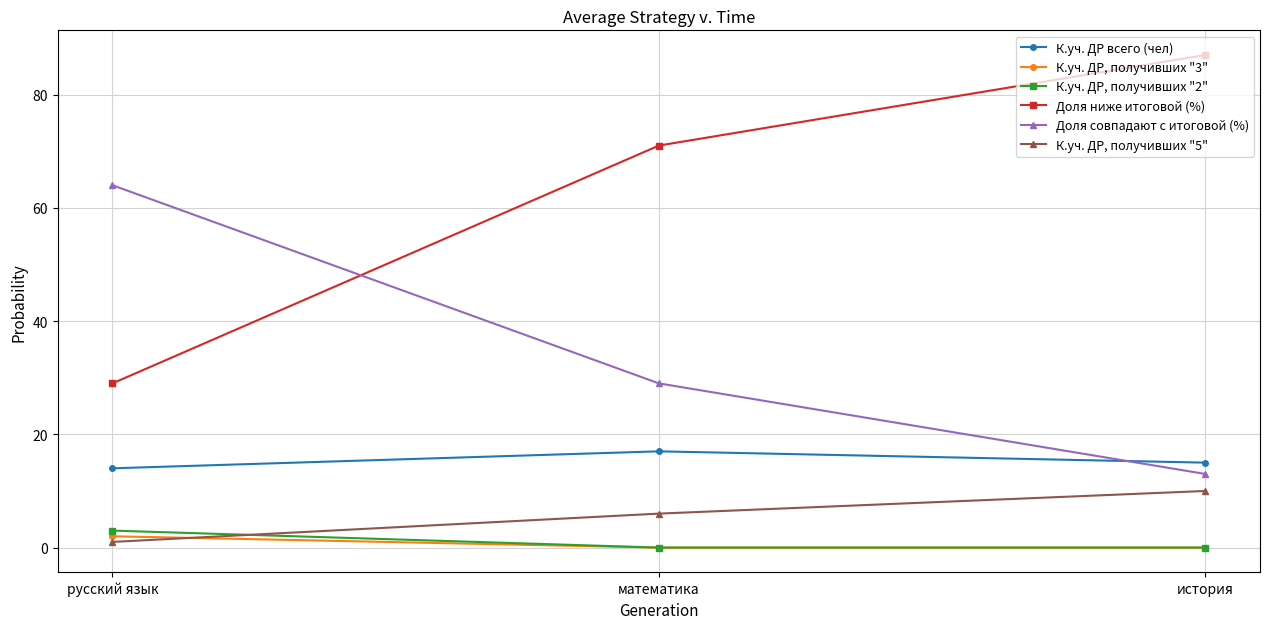

Reading left to right, transcribe all the data shown in this chart.

К.уч. ДР всего (чел): 14	17	15
К.уч. ДР, получивших "3": 2	0	0
К.уч. ДР, получивших "2": 3	0	0
Доля ниже итоговой (%): 29	71	87
Доля совпадают с итоговой (%): 64	29	13
К.уч. ДР, получивших "5": 1	6	10